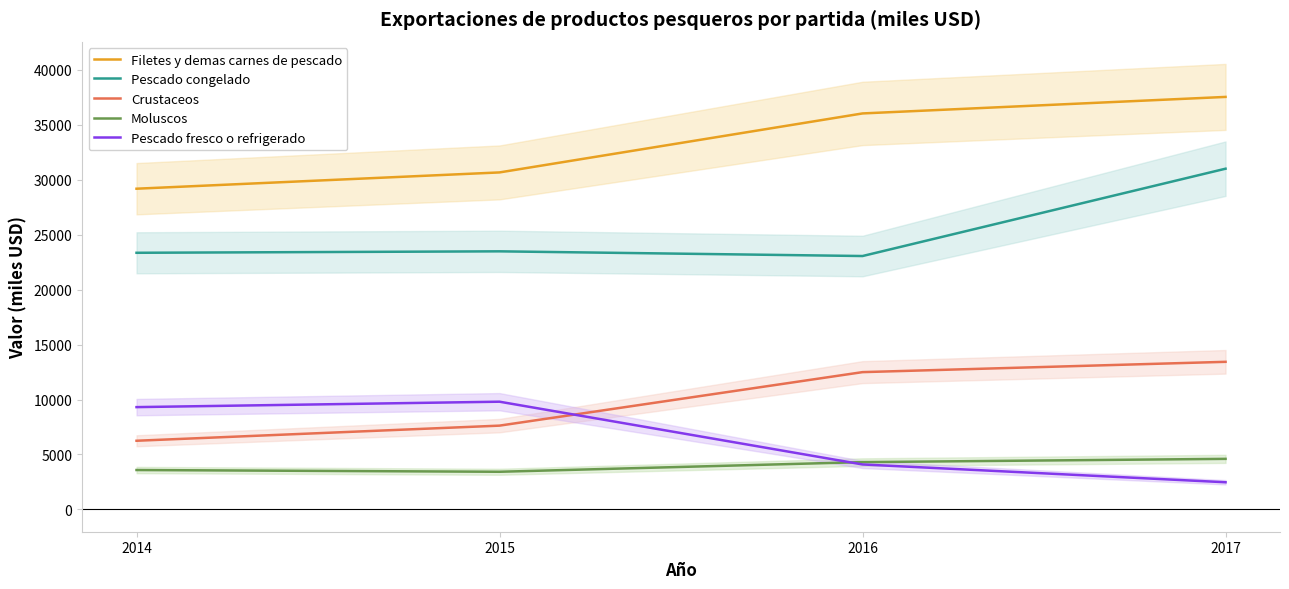

What are all the series names shown in the legend?

Filetes y demas carnes de pescado, Pescado congelado, Crustaceos, Moluscos, Pescado fresco o refrigerado